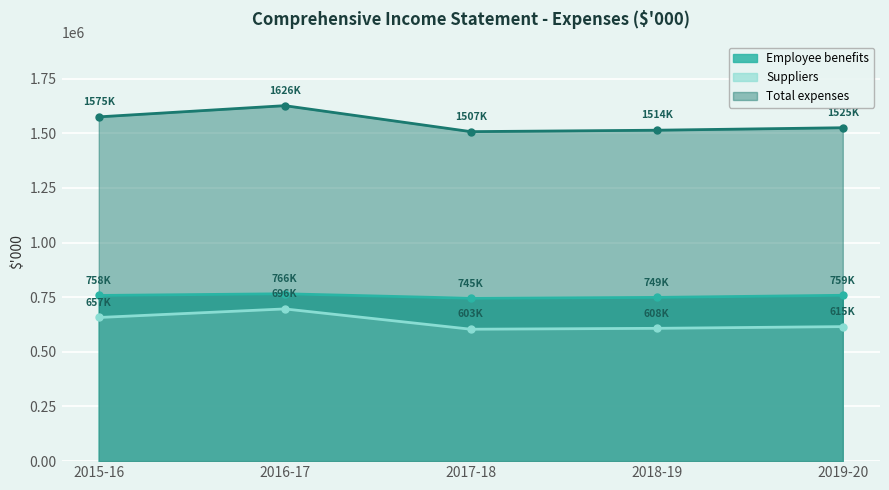

True or false: Employee benefits and Total expenses cross at least once.

False